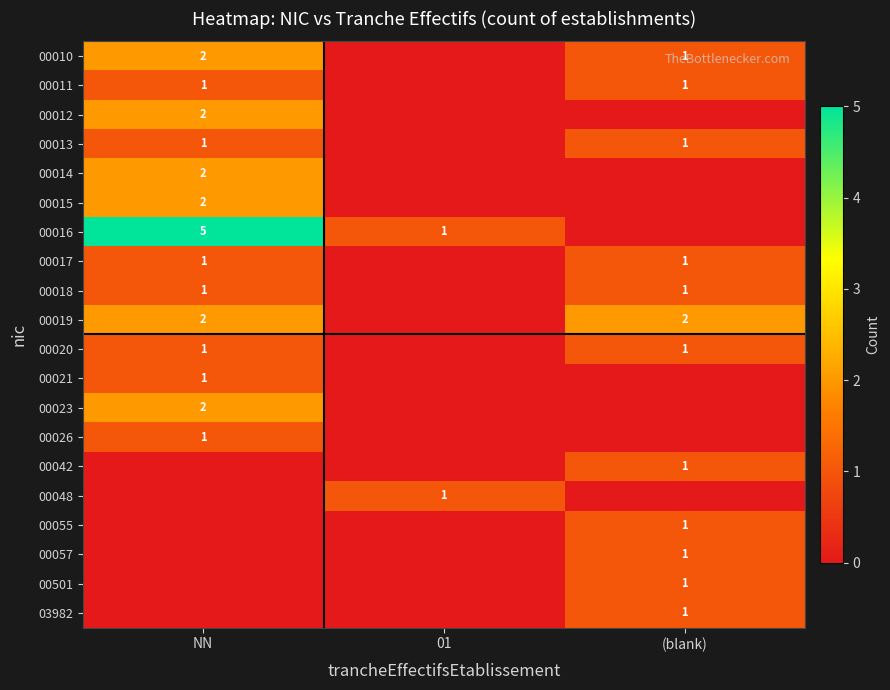

The value of 00017 at (blank) is 2. True or false?

False